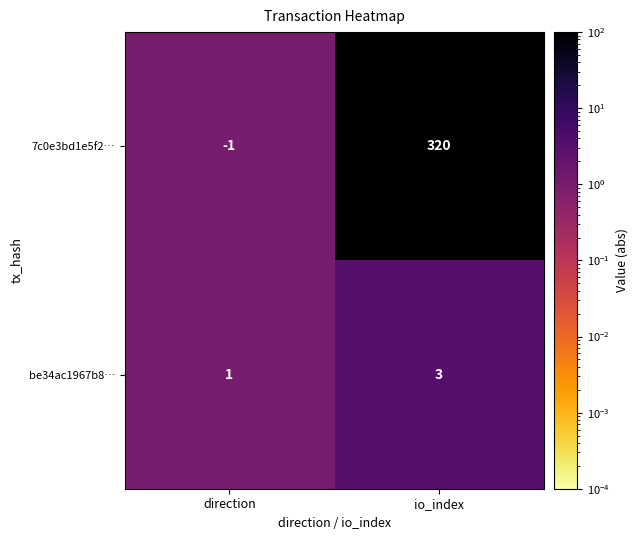

The be34ac1967b8… series shows 2 at direction. True or false?

False